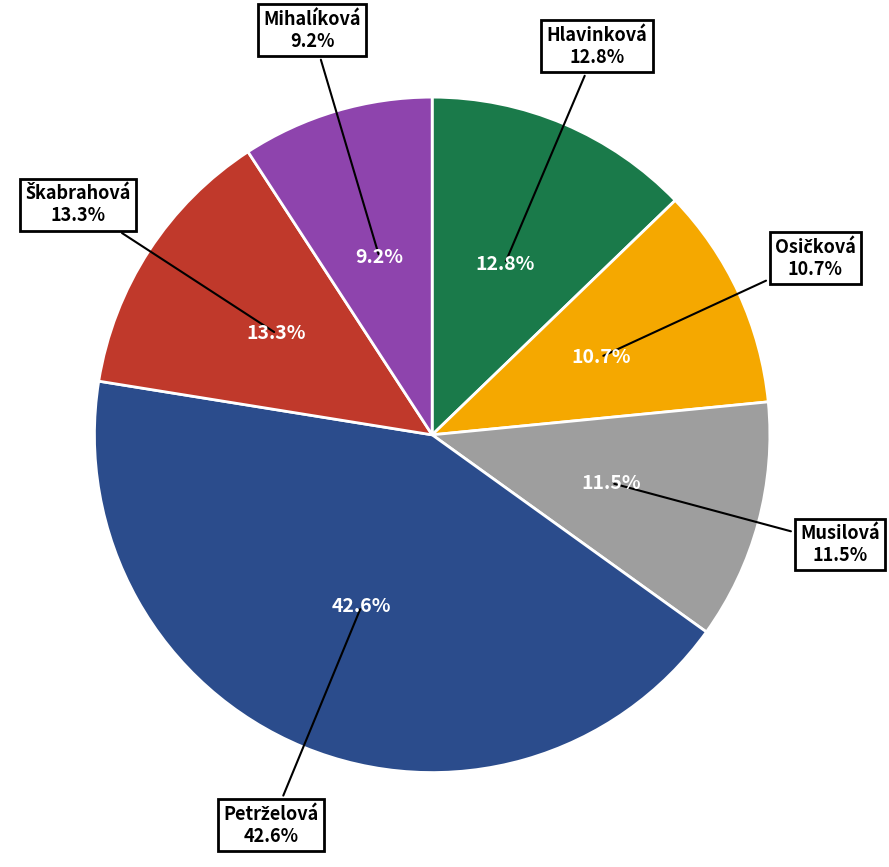

To the nearest percent, what is the combined percentage of Hlavinková Natálie and Osičková Kateřina?

23%